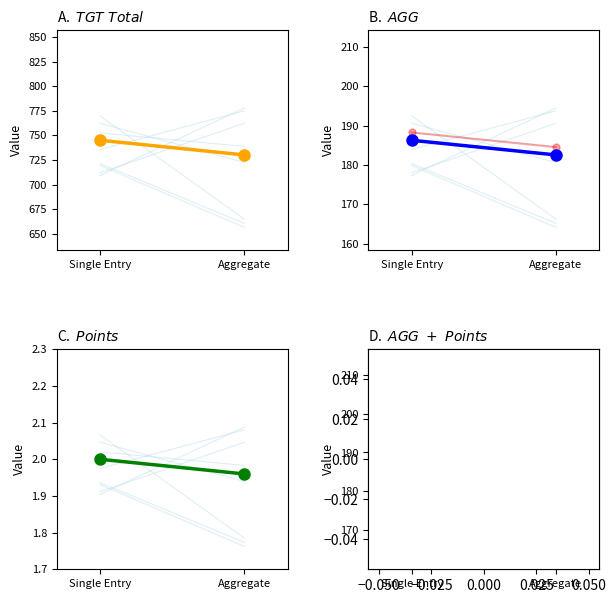

The Points series shows 0.7 at Single Entry. True or false?

False